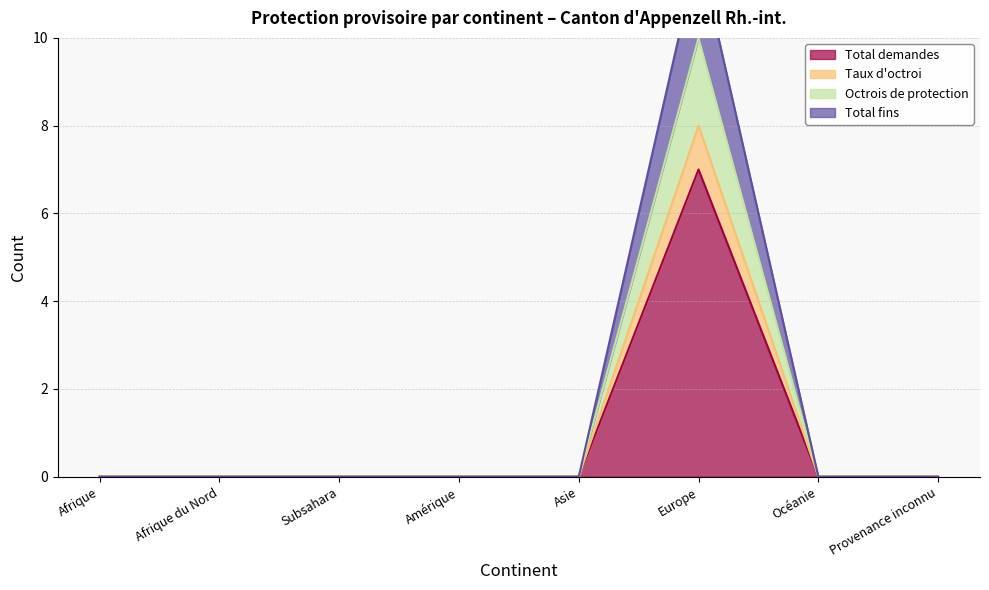

Which series has the largest range (max minus min)?

Total fins